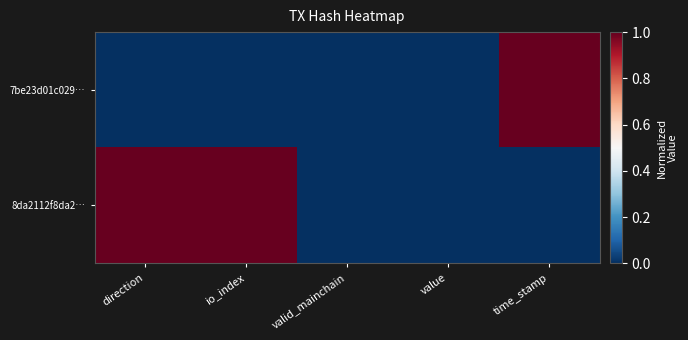

Between direction and valid_mainchain, which is larger?

direction